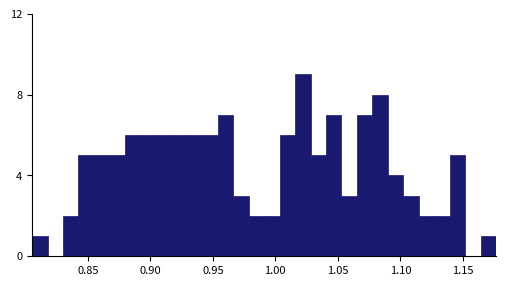

Read against the x-axis, roughly where is the centre of the tallest bar?

1.020